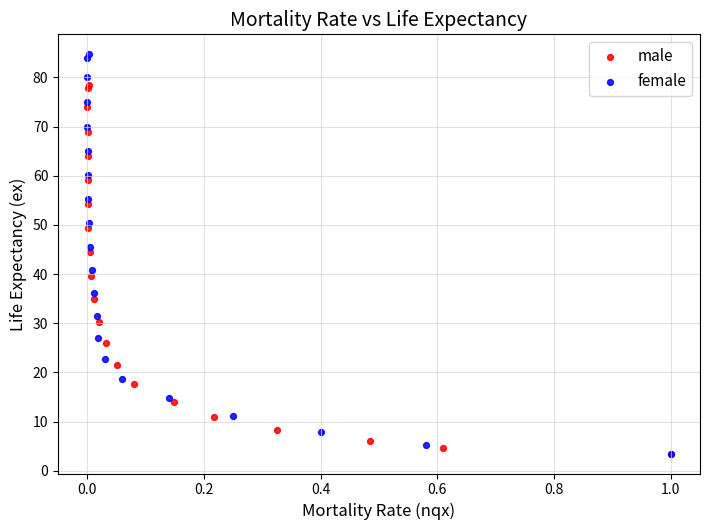

Which series has the widest spread of Y values?

female